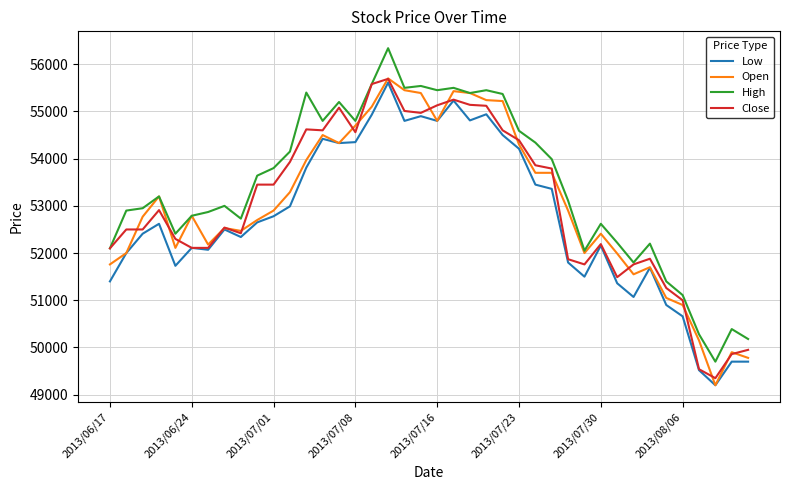

What is the smallest value displayed?

49200